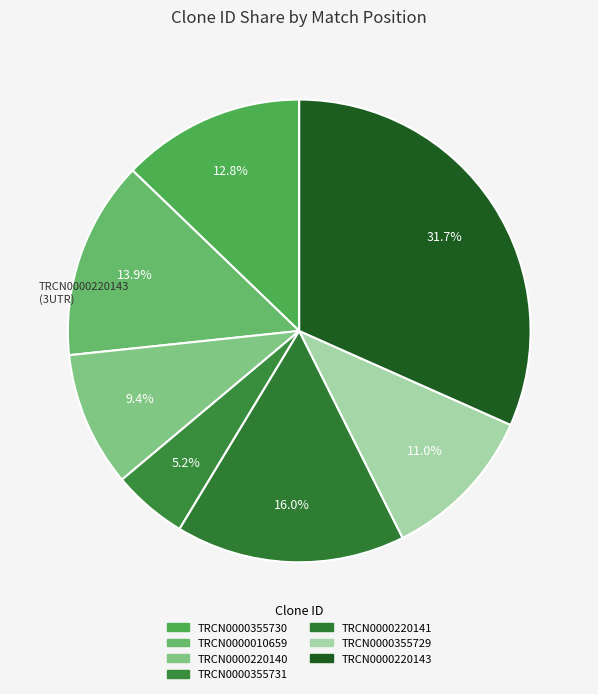

True or false: TRCN0000355729 accounts for 1% of the total.

False